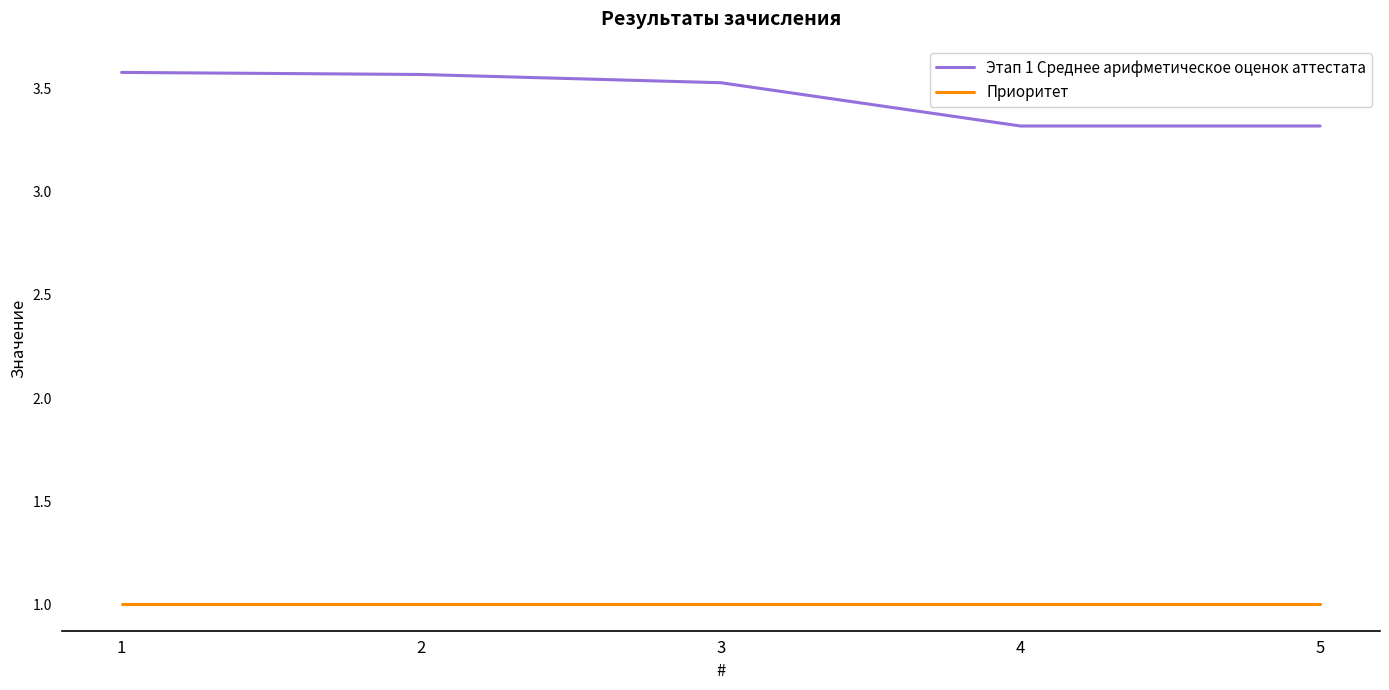

Is it true that Приоритет equals 1.0 at 5?

True